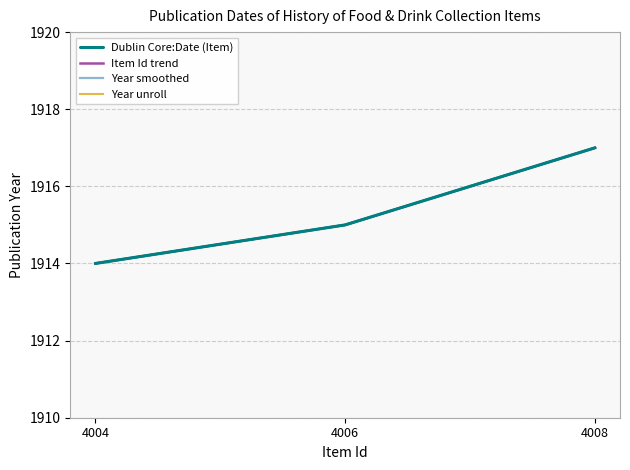

How many values in the Dublin Core:Date (Item) series exceed 1915?

1